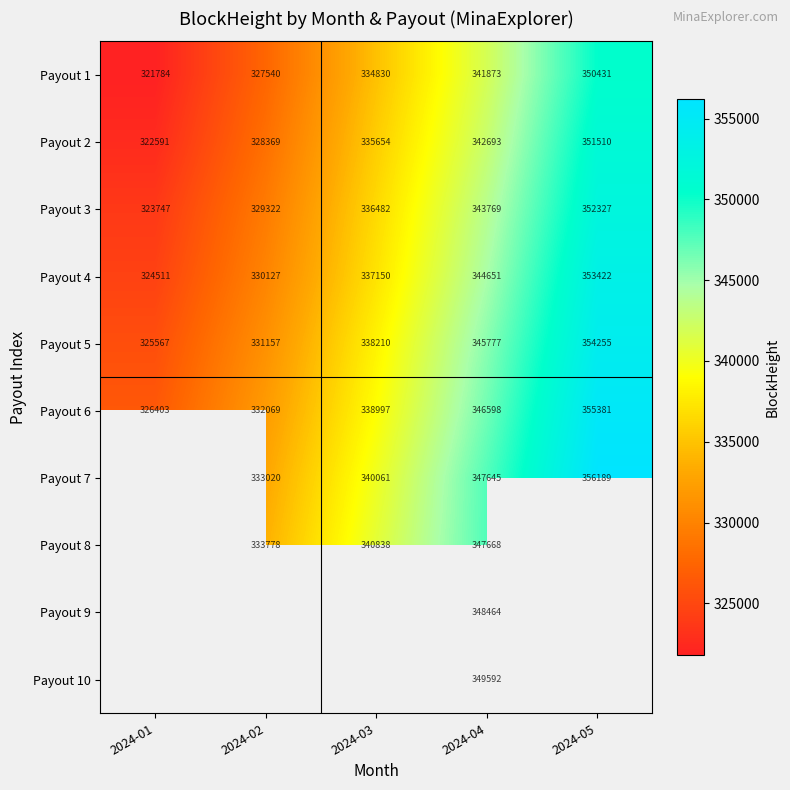

True or false: Payout 3 has a value of 545114.5 at 2024-01.

False